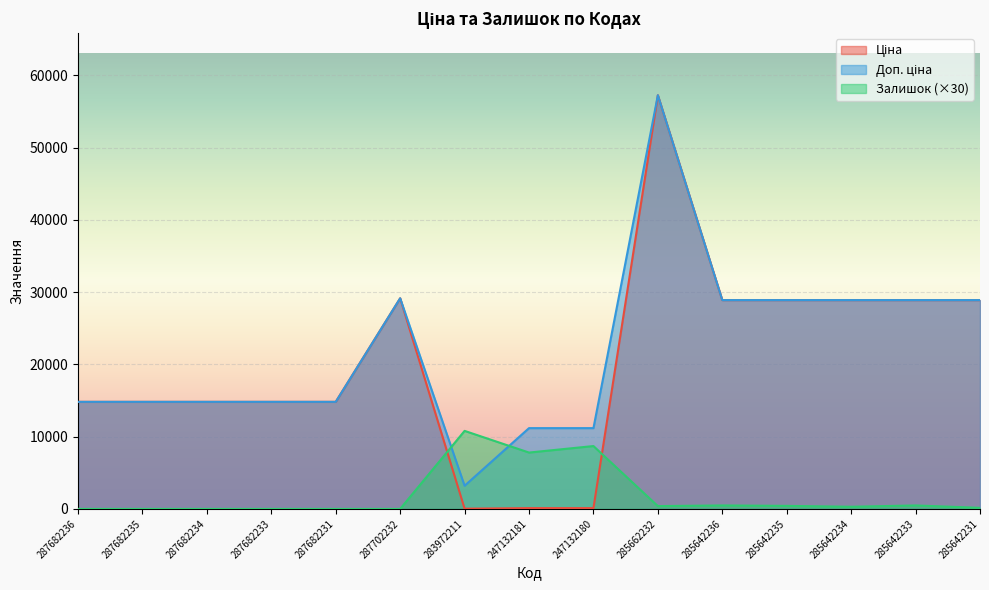

What is the difference between the highest and lowest values at 247132180?

11070.2